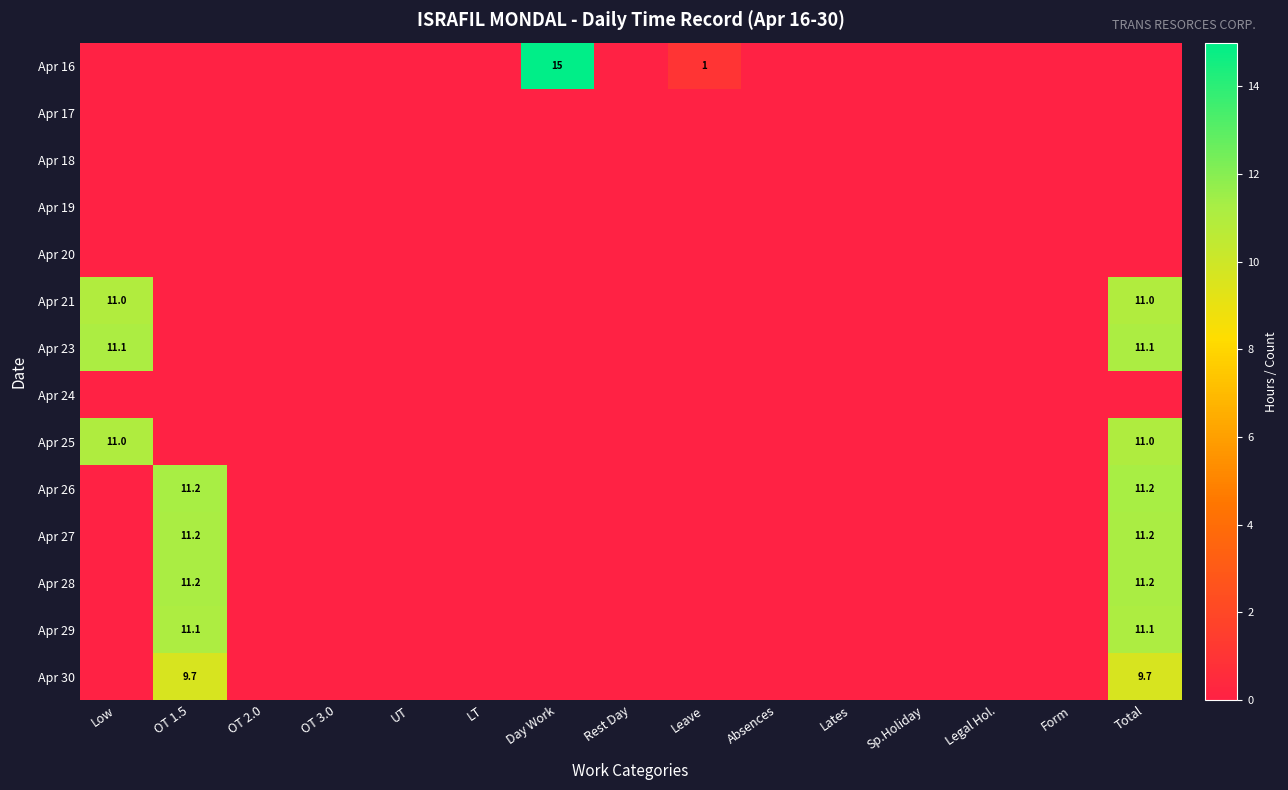

The value of Apr 29 at OT 1.5 is 14.8. True or false?

False